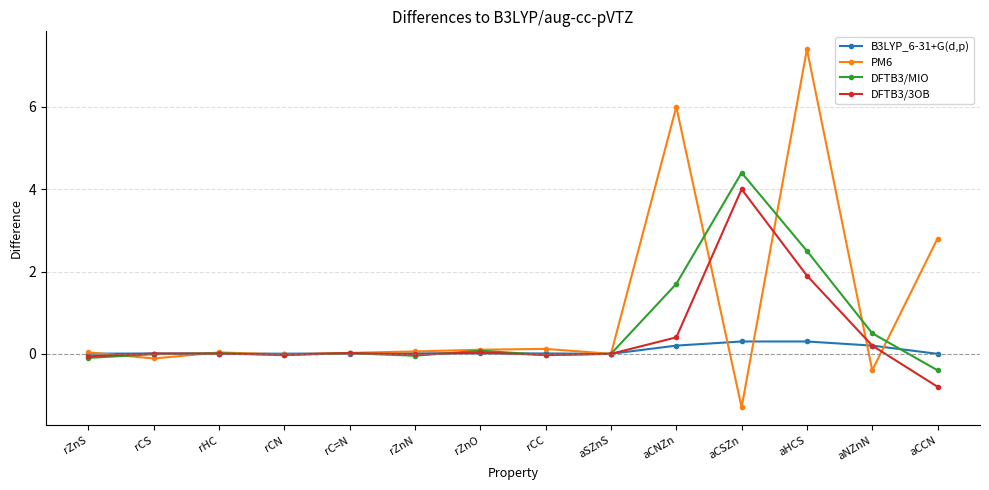

Which series ends up on top after the final intersection of DFTB3/3OB and DFTB3/MIO?

DFTB3/MIO